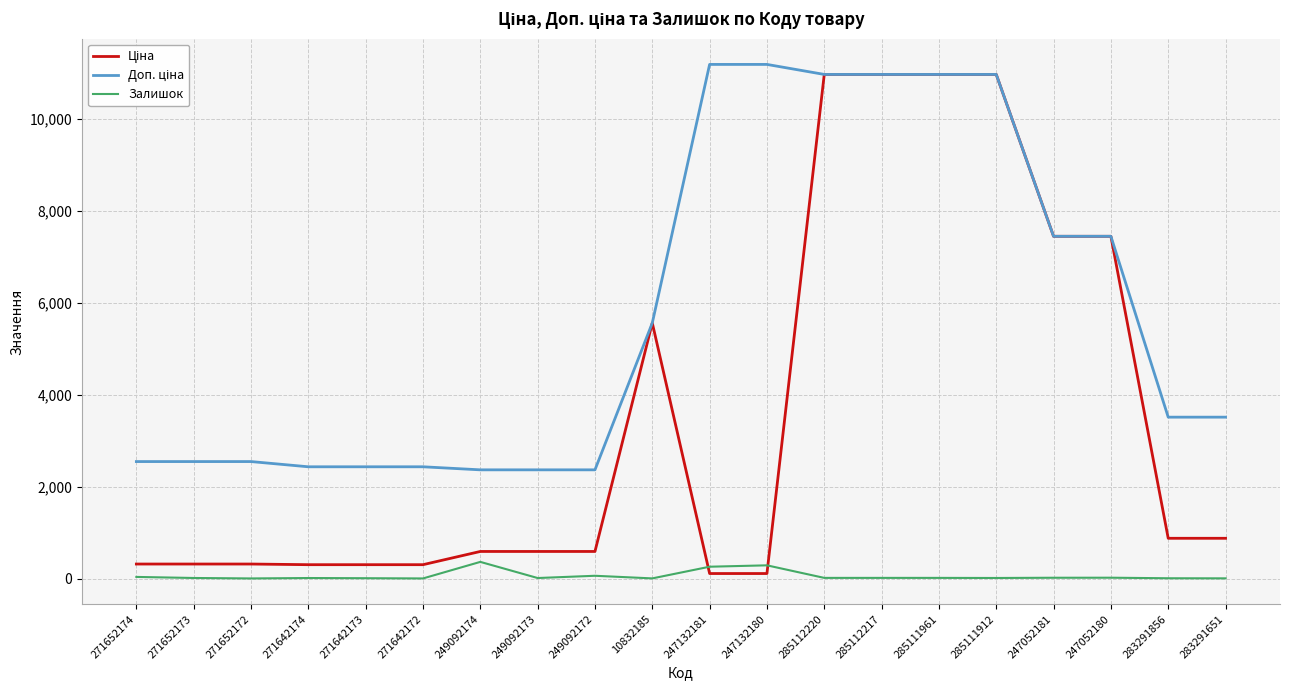

Is it true that Залишок equals 15.0 at 285111912?

True